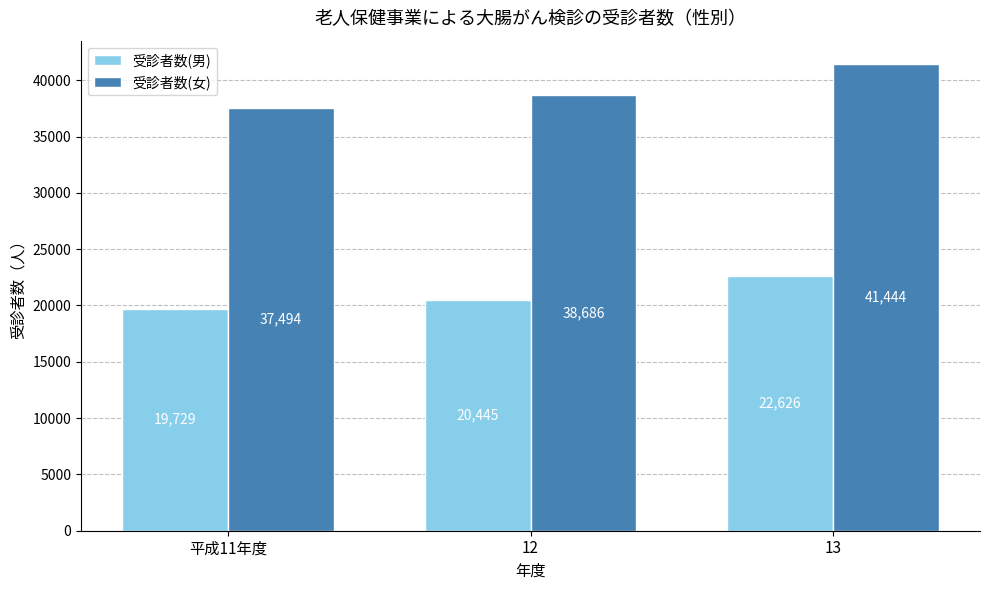

Reading left to right, list all the values displayed in this chart.

受診者数(男): 19729	20445	22626
受診者数(女): 37494	38686	41444